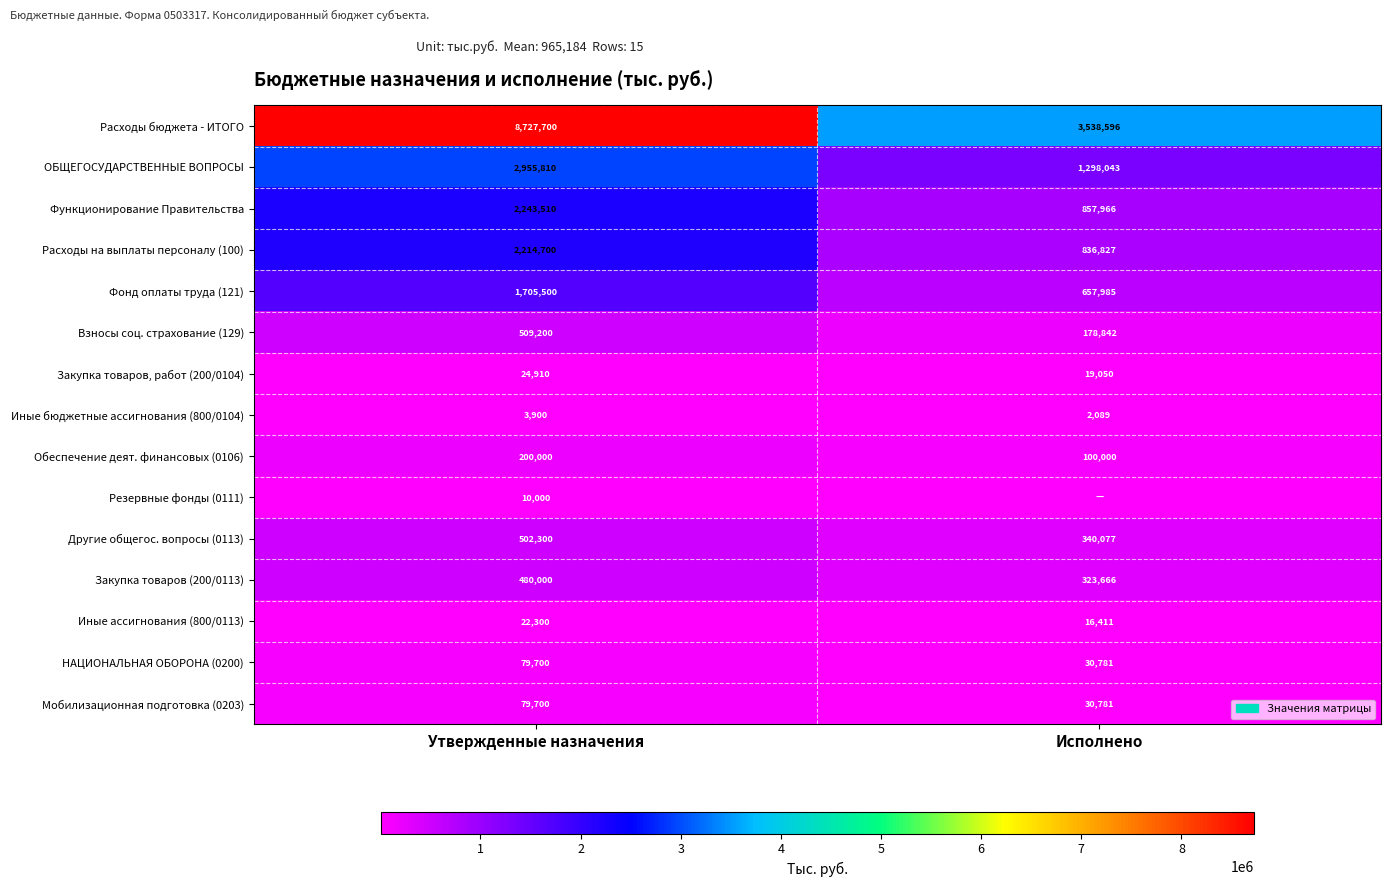

Rank the categories by ОБЩЕГОСУДАРСТВЕННЫЕ ВОПРОСЫ value from highest to lowest.

Утвержденные назначения, Исполнено